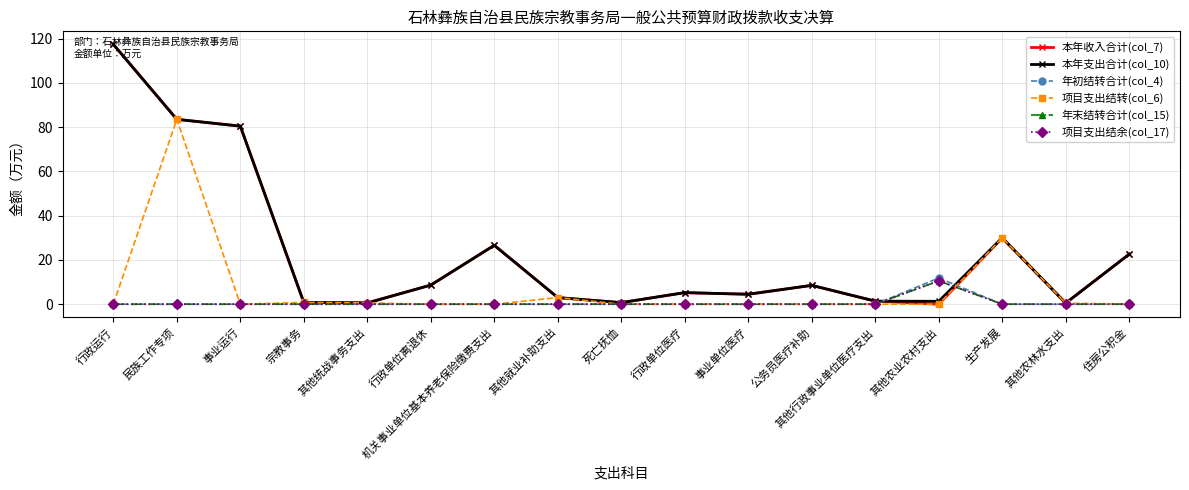

The value of 年末结转合计(col_15) at 宗教事务 is 4.3. True or false?

False